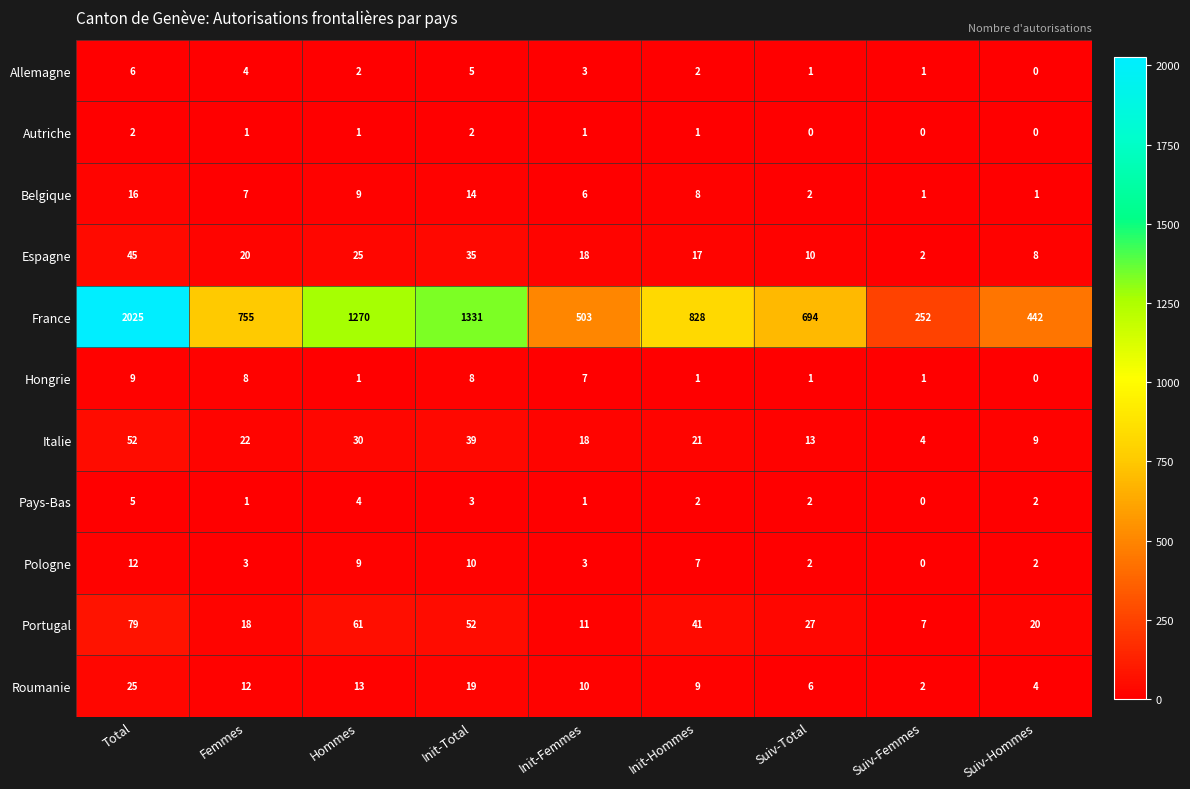

How many positive values does the Allemagne series have?

8